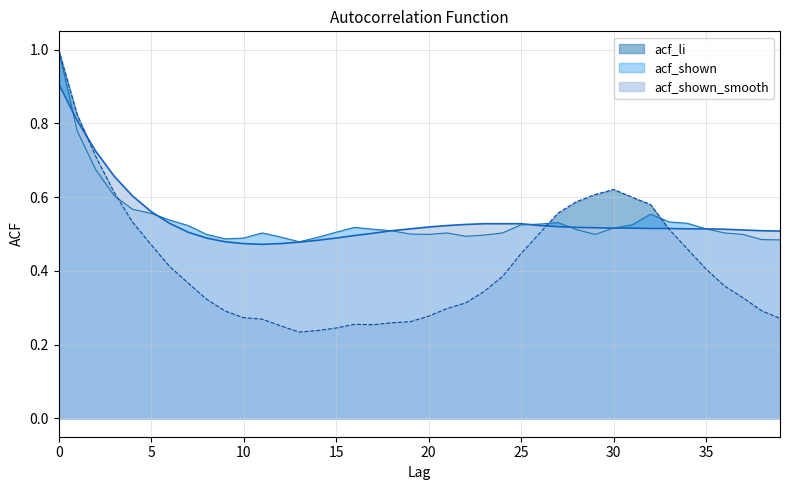

Which series has the widest spread of values?

acf_li